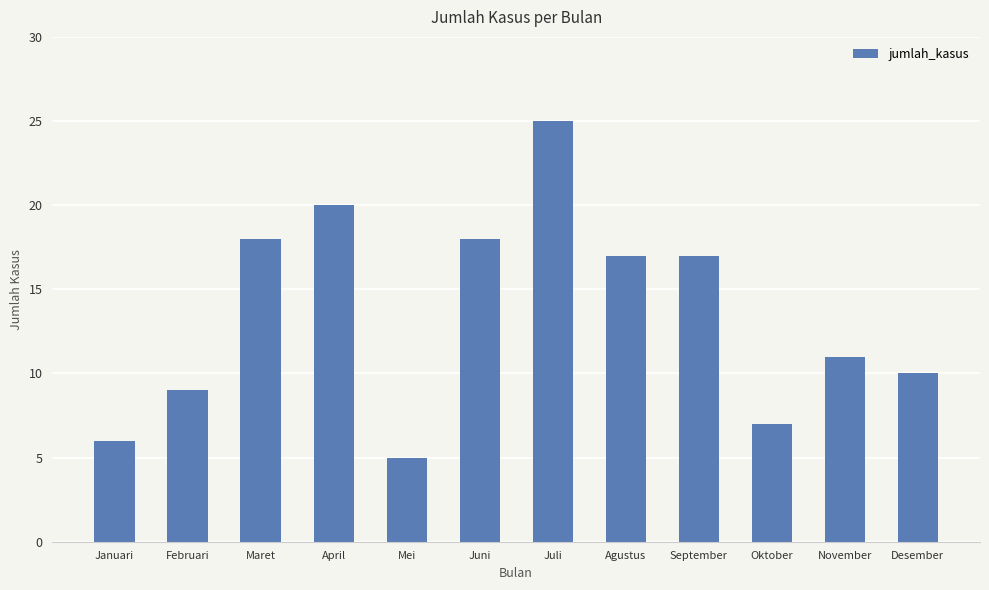

What is the value of the 7th bar from the left?

25